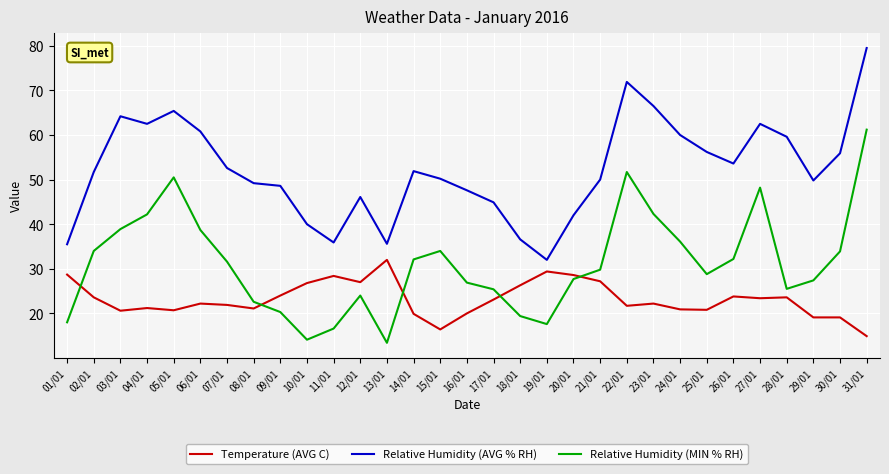

Which series has the largest total across all categories?

Relative Humidity (AVG % RH)